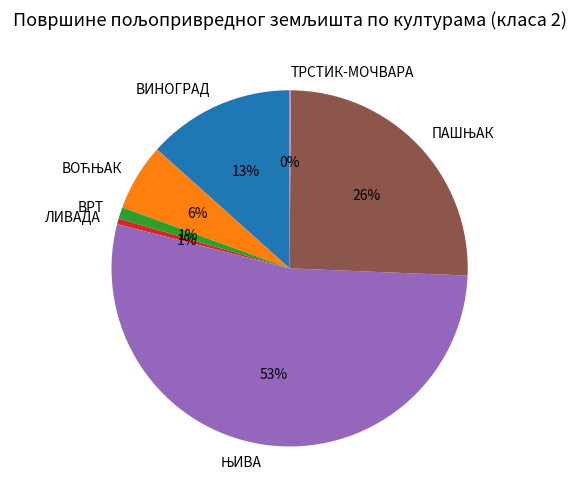

To the nearest percent, what is the average slice percentage?

14%